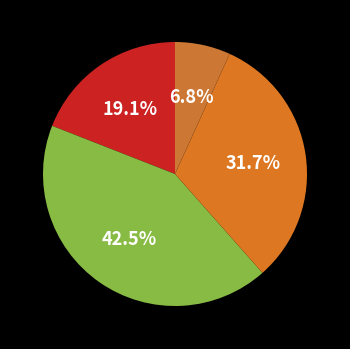

How many segments does this pie chart have?

4